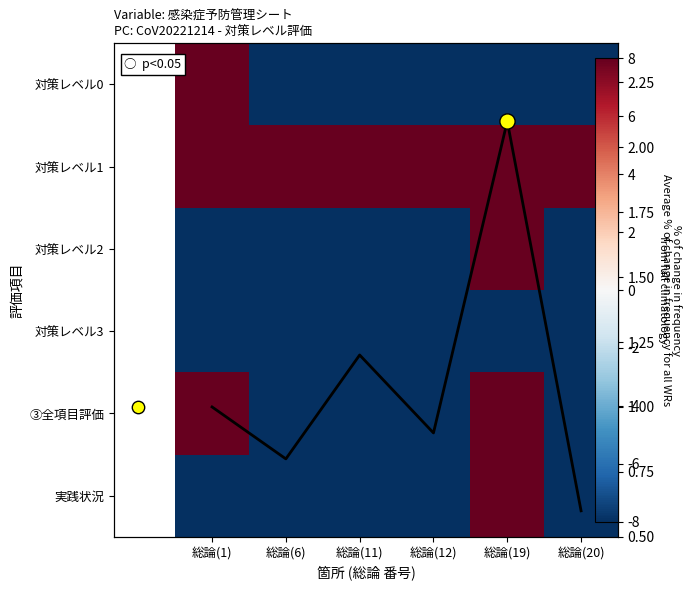

Which category has the lowest value in the 対策レベル3 series?

総論(1)